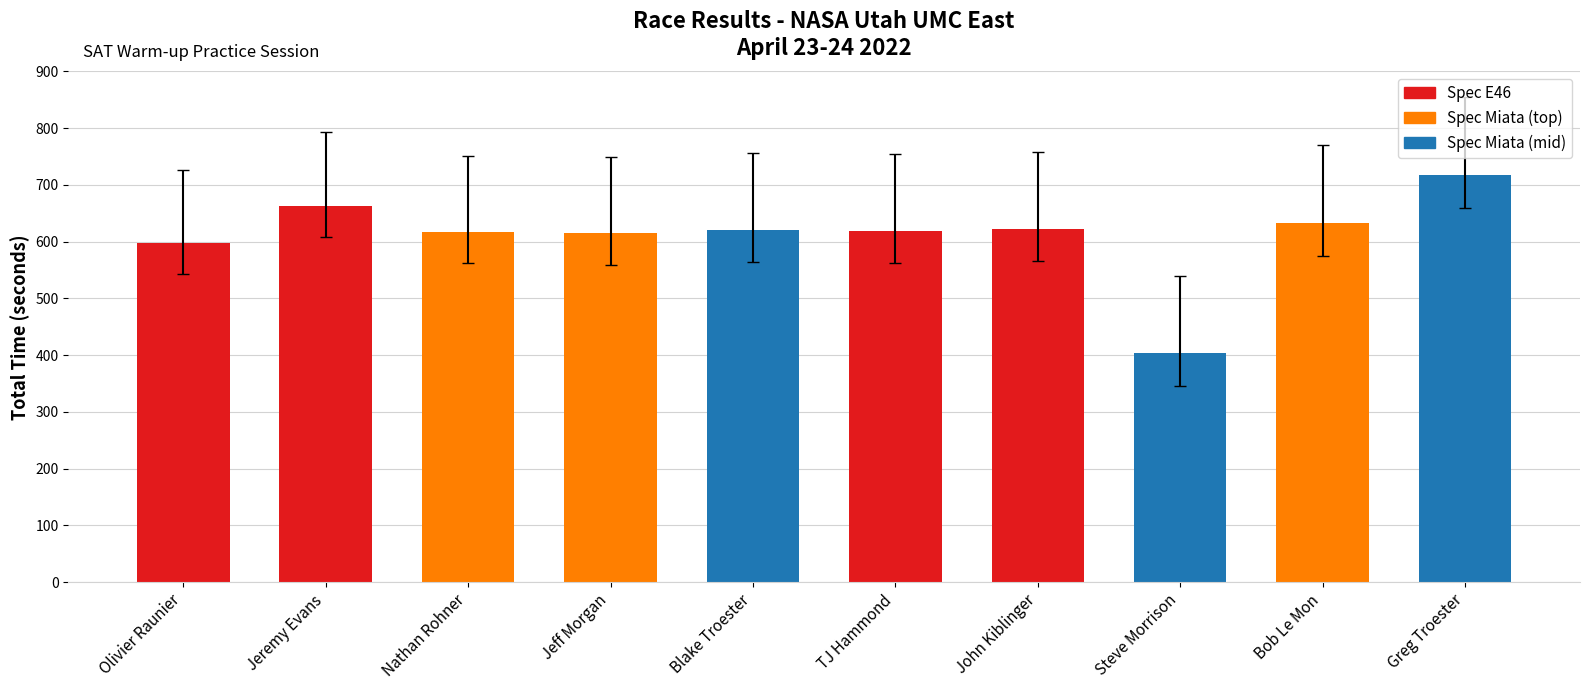

The chart shows a value of 620.7 at Blake Troester. True or false?

True